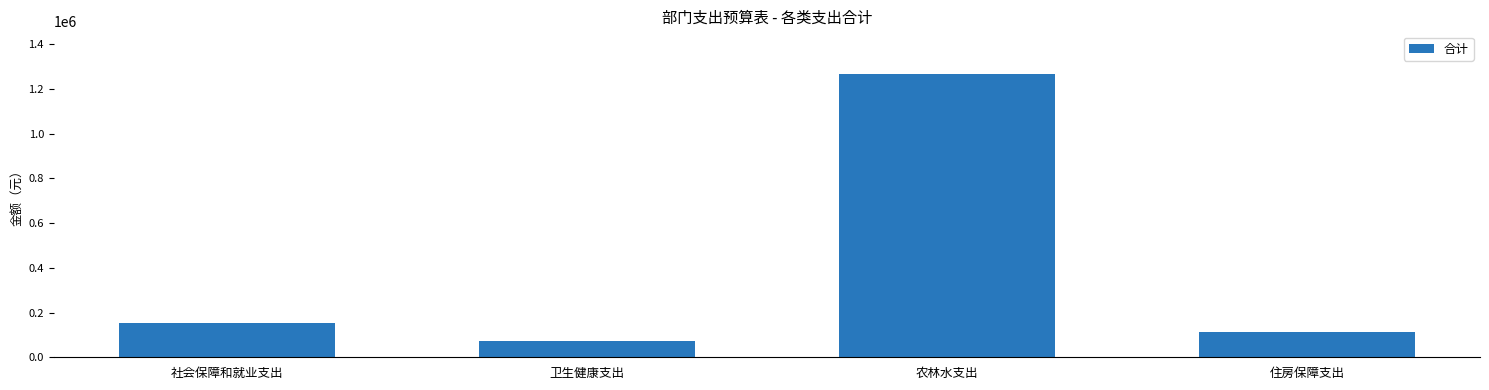

What is the average value?

402099.6